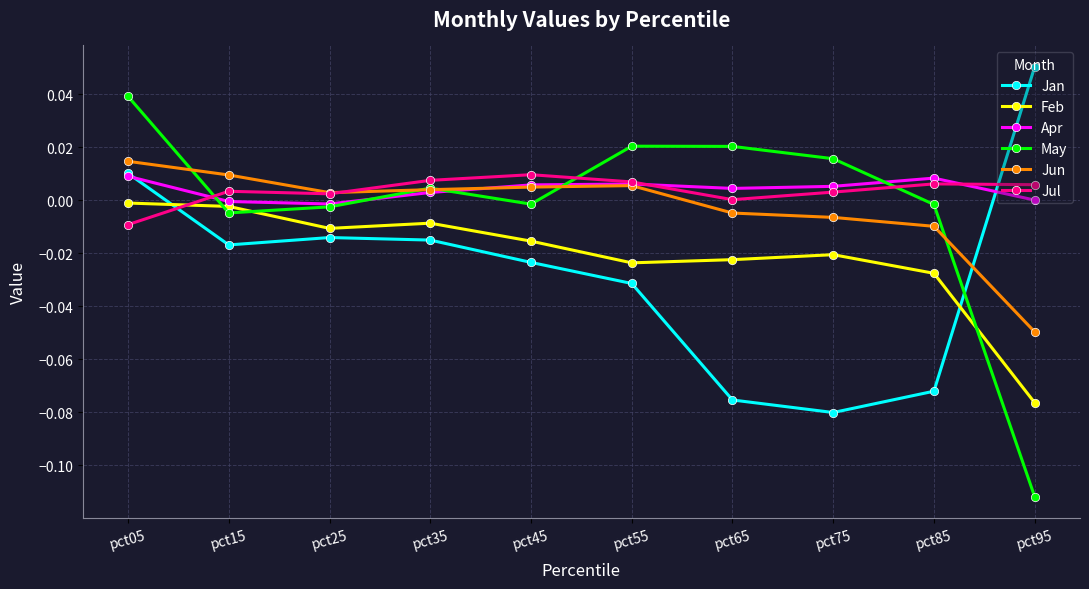

Is this an area chart (filled region under the line)?

No